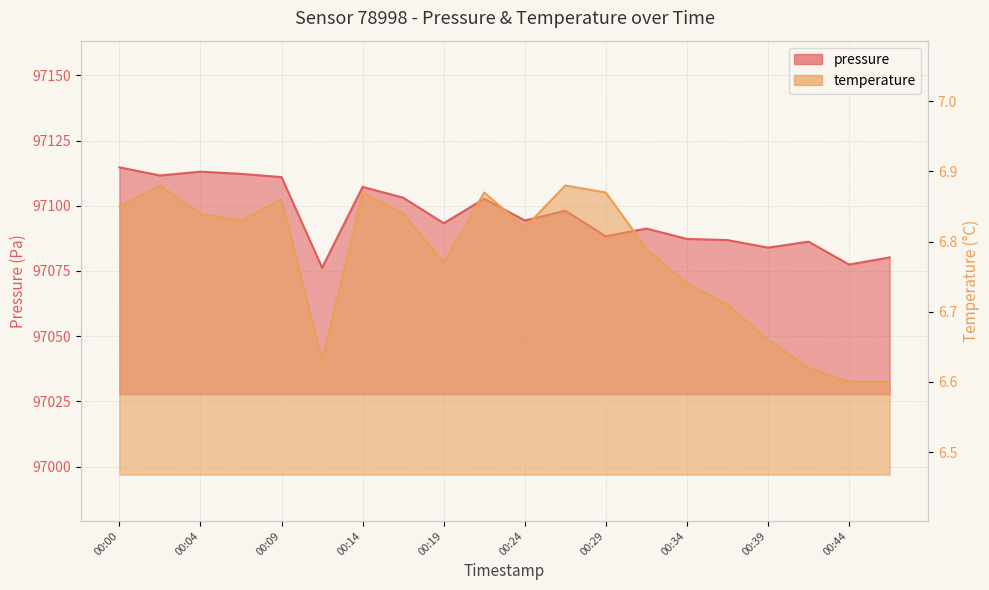

At how many categories does at least one series exceed 62516?

20